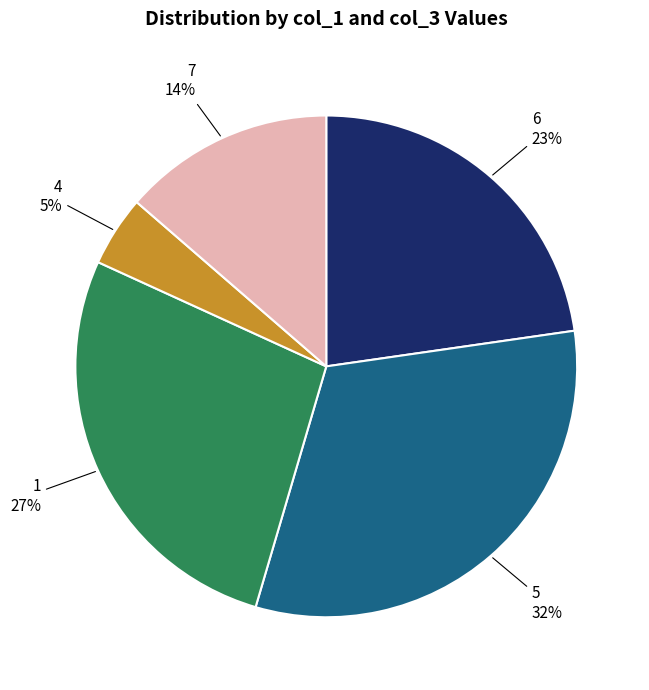

Does any single category account for the majority?

No